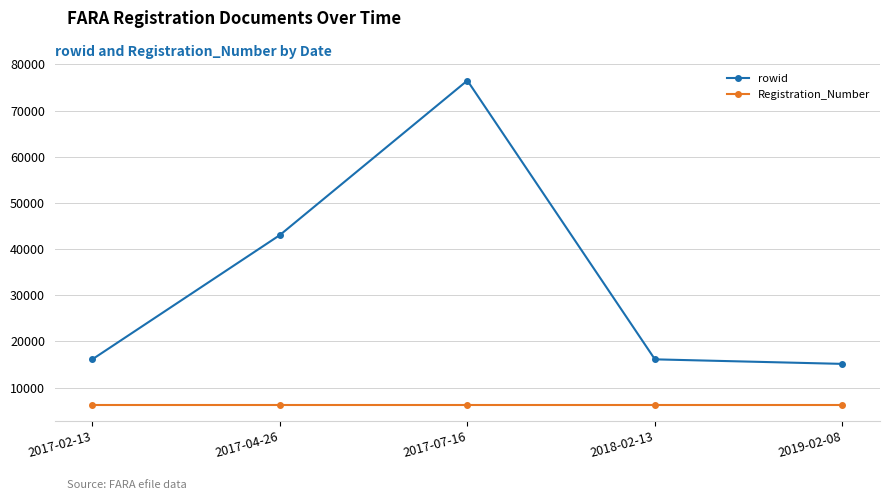

Which series changed the most between 2017-04-26 and 2017-07-16?

rowid